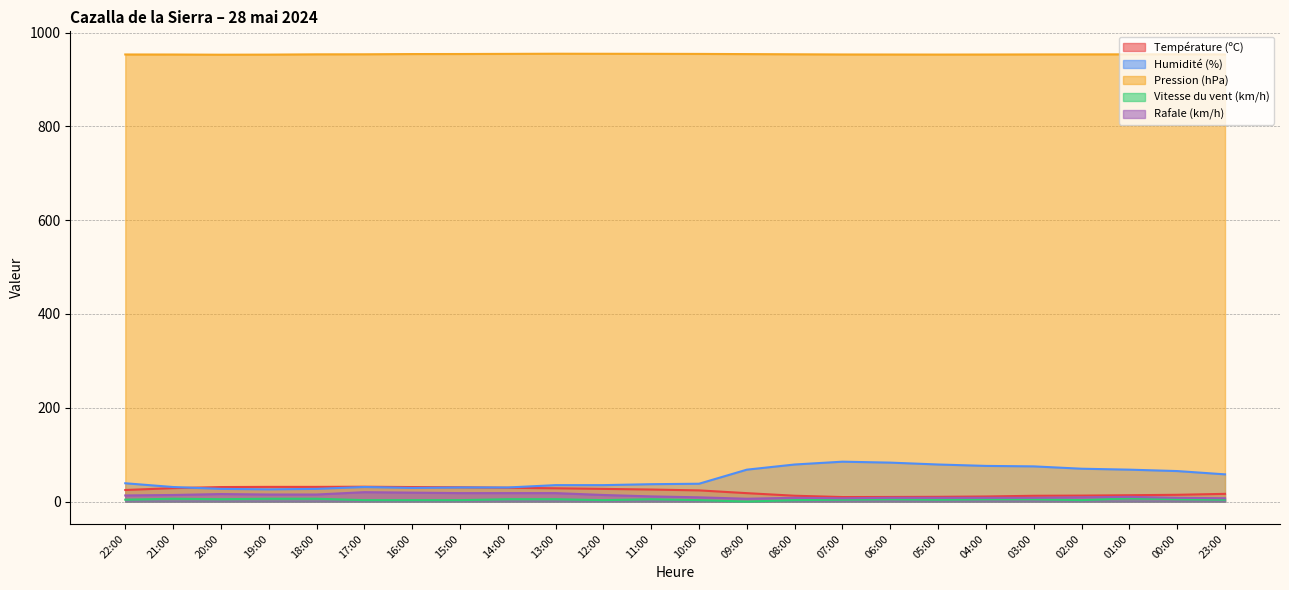

What is the spread (max minus min) of values at 23:00?

949.4